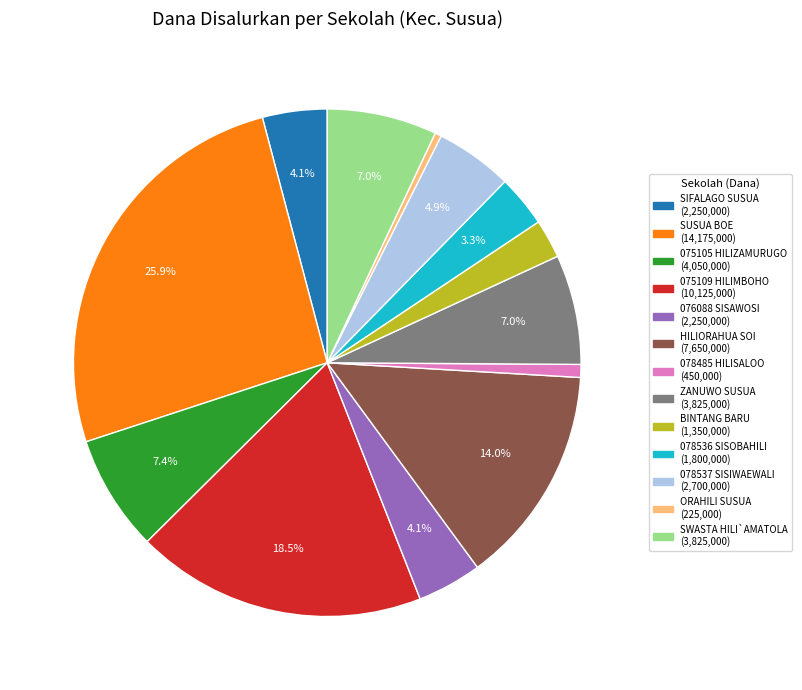

How many segments does this pie chart have?

13